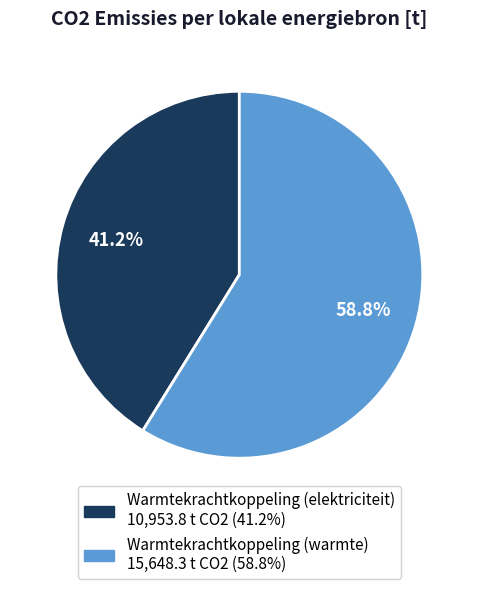

To the nearest percent, what is the difference between the largest and smallest slice percentages?

18%